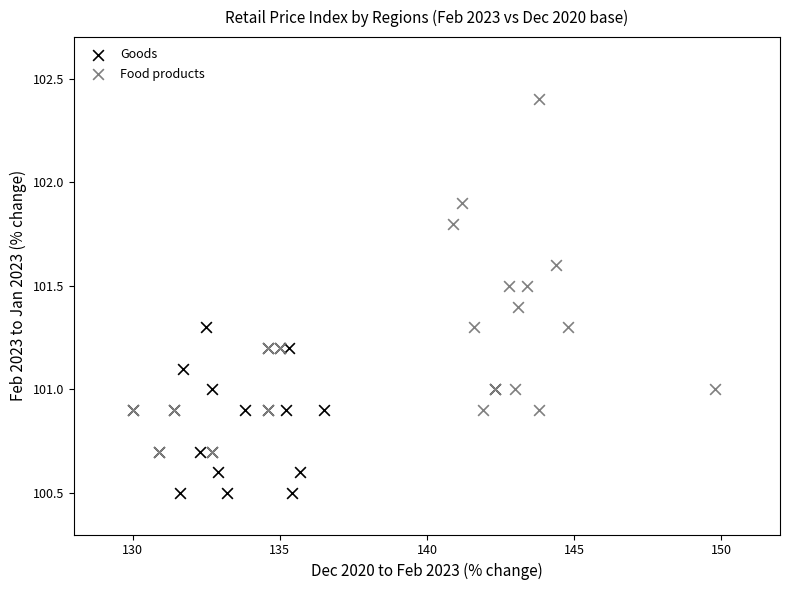

Which series reaches the maximum Y coordinate?

Food products